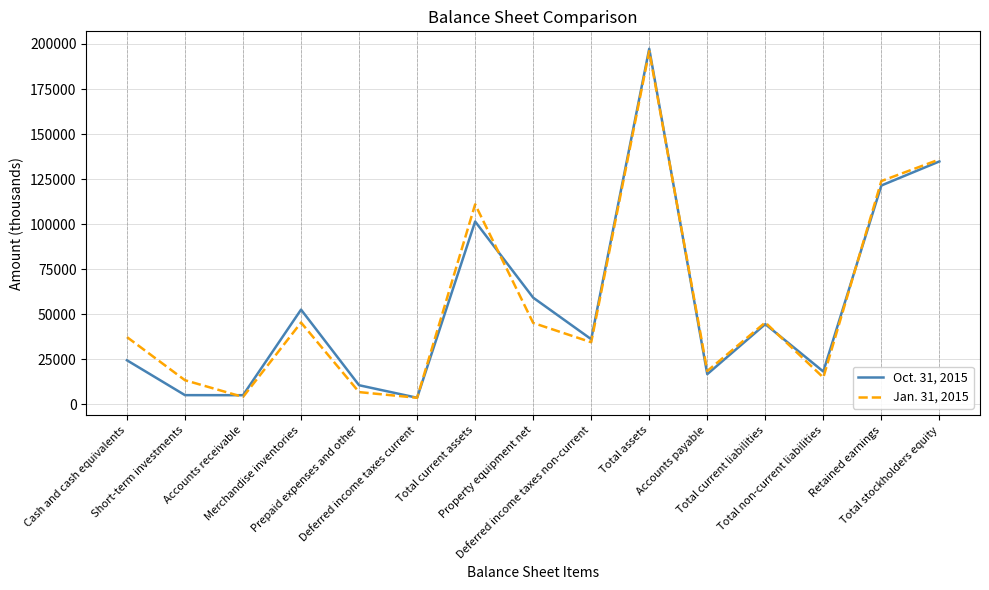

Rank the series by their average value, from lowest to highest.

Oct. 31, 2015, Jan. 31, 2015